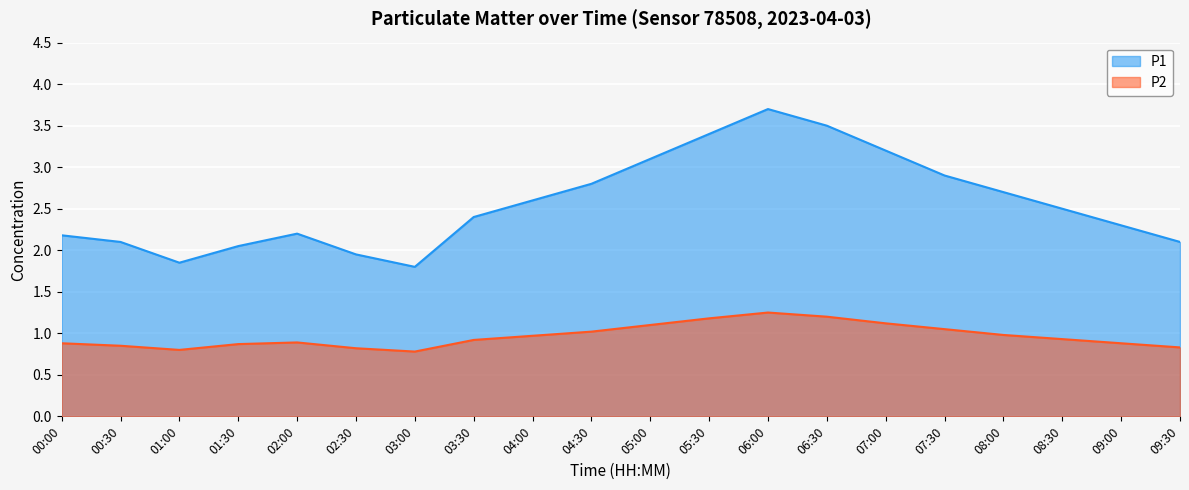

The P2 series shows 1.2 at 06:00. True or false?

True